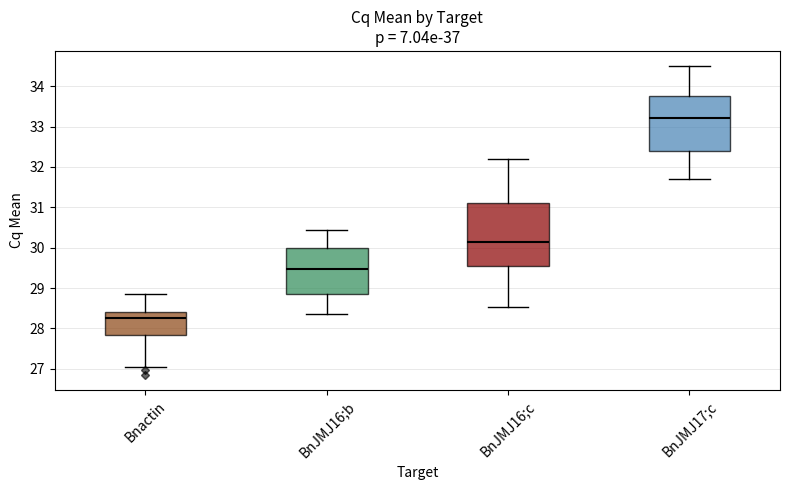

Which box has the highest median line?

BnJMJ17;c